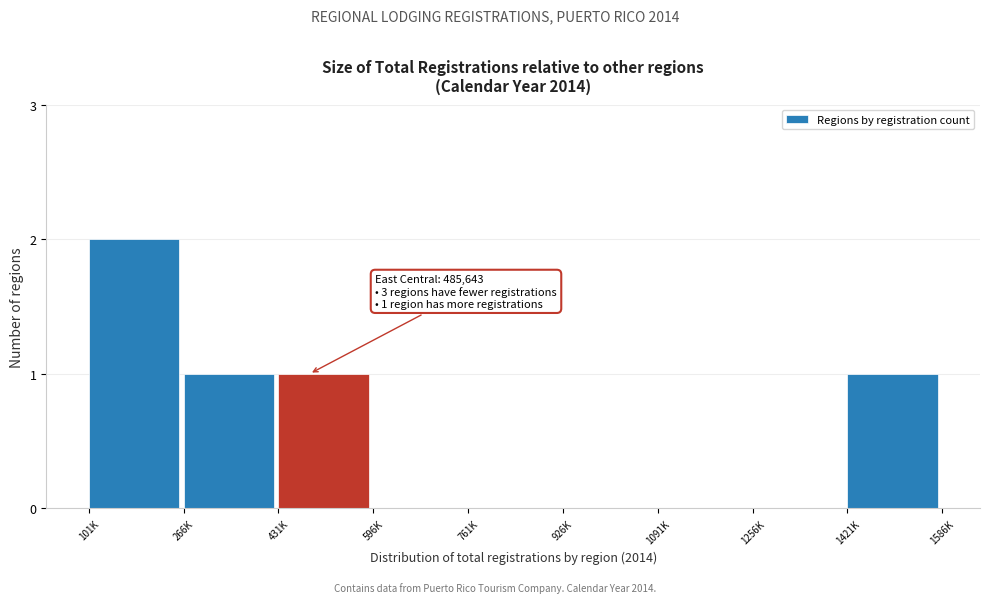

Reading right to left, list all the values displayed in this chart.

1421K=1	1256K=0	1091K=0	926K=0	761K=0	596K=0	431K=1	266K=1	101K=2